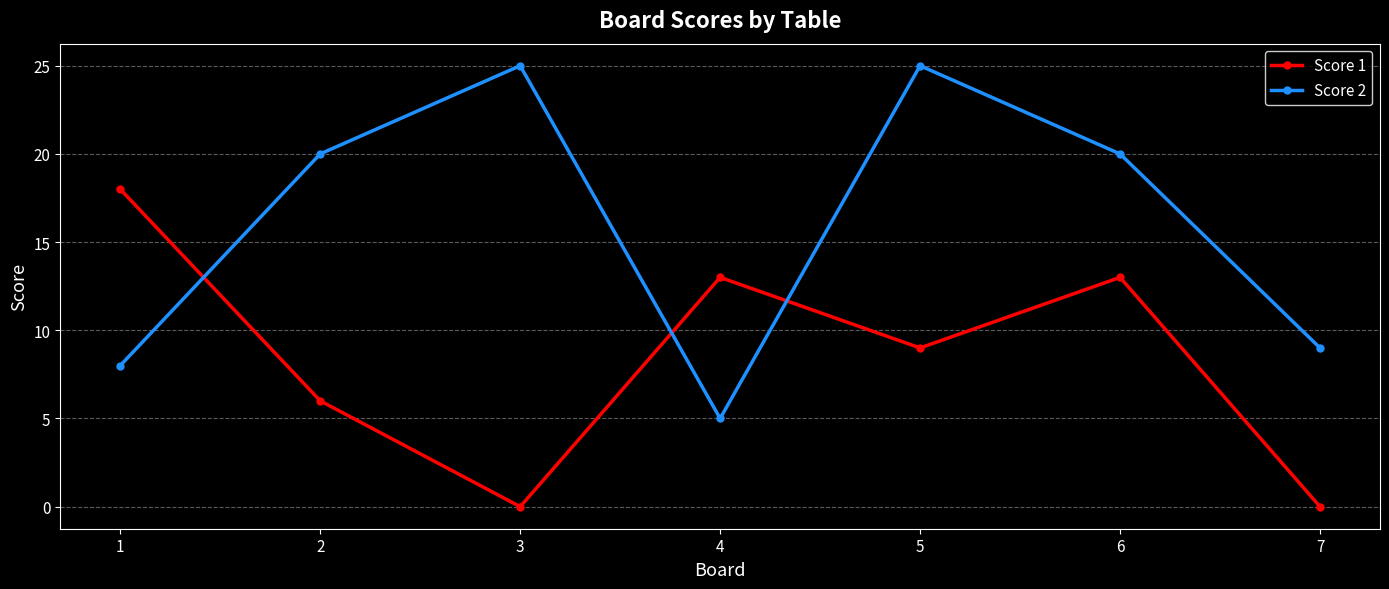

True or false: Score 2 and Score 1 intersect in this chart.

True